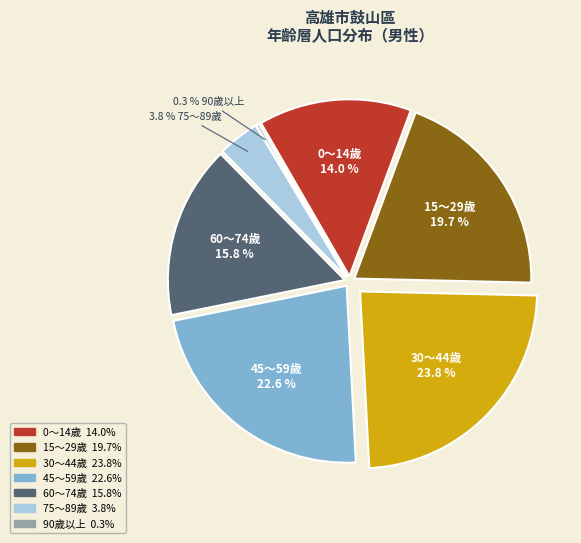

Is 40～44歲 the majority of the pie?

No